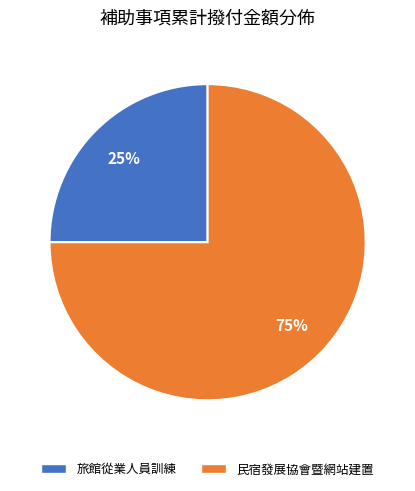

Which category has the biggest portion of the pie?

民宿發展協會暨網站建置